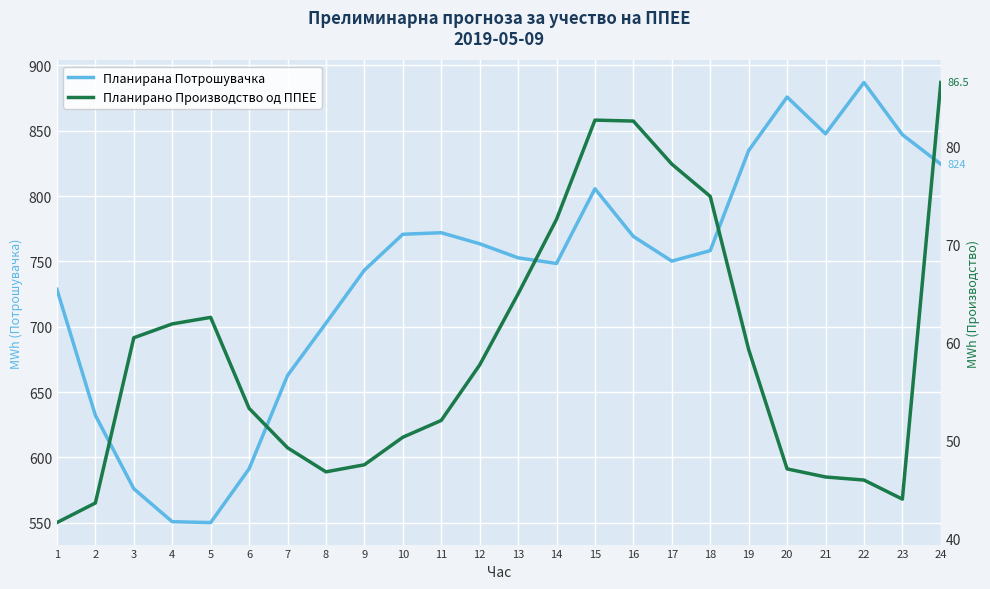

How many distinct data groups are displayed?

2